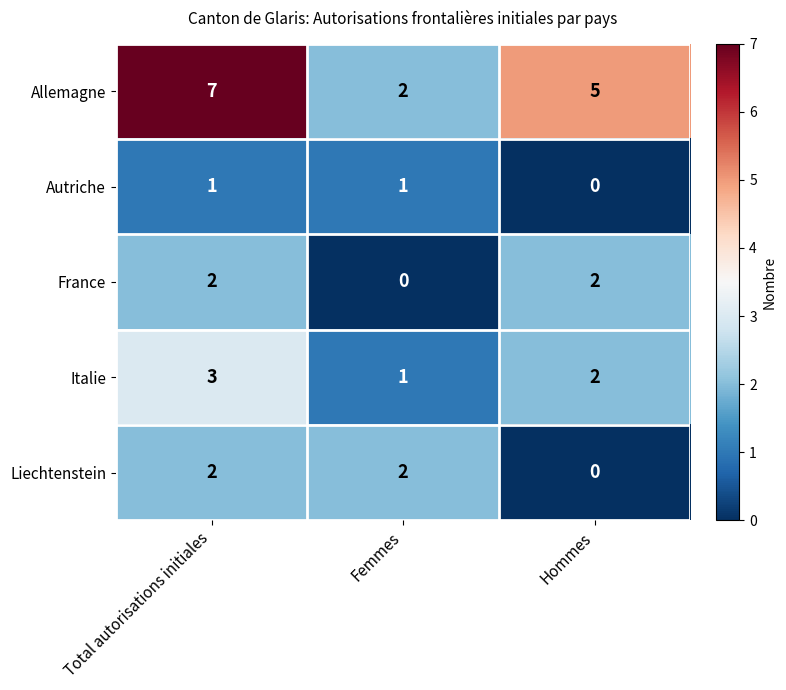

What is the difference between the maximum and minimum values in the Allemagne series?

5